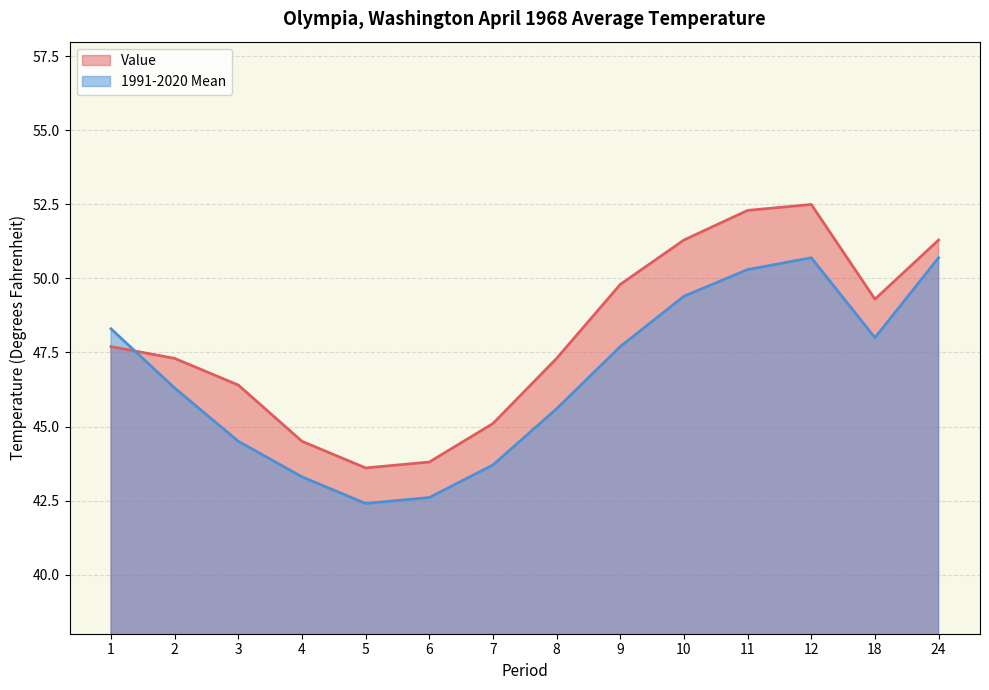

What is the spread (max minus min) of values at 9?

2.1